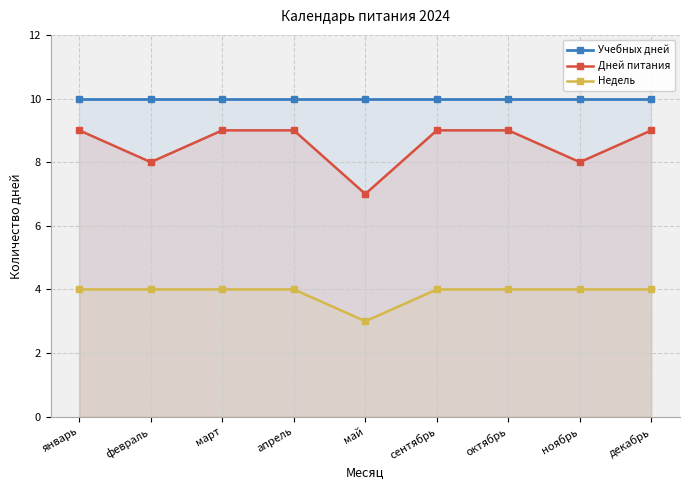

What is the difference between the highest and lowest values at январь?

6